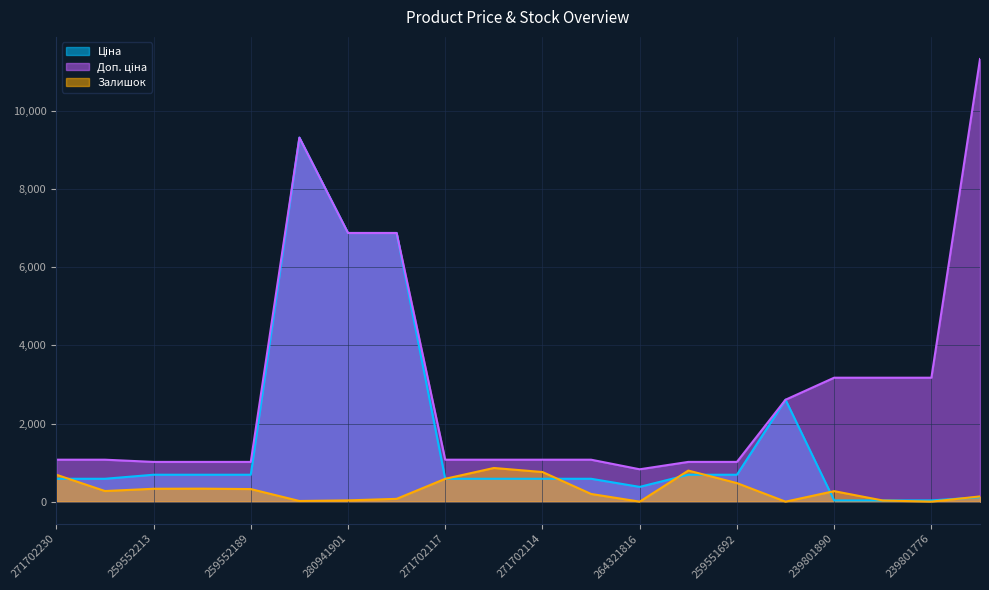

At which label is Залишок closest to 431?

259551692